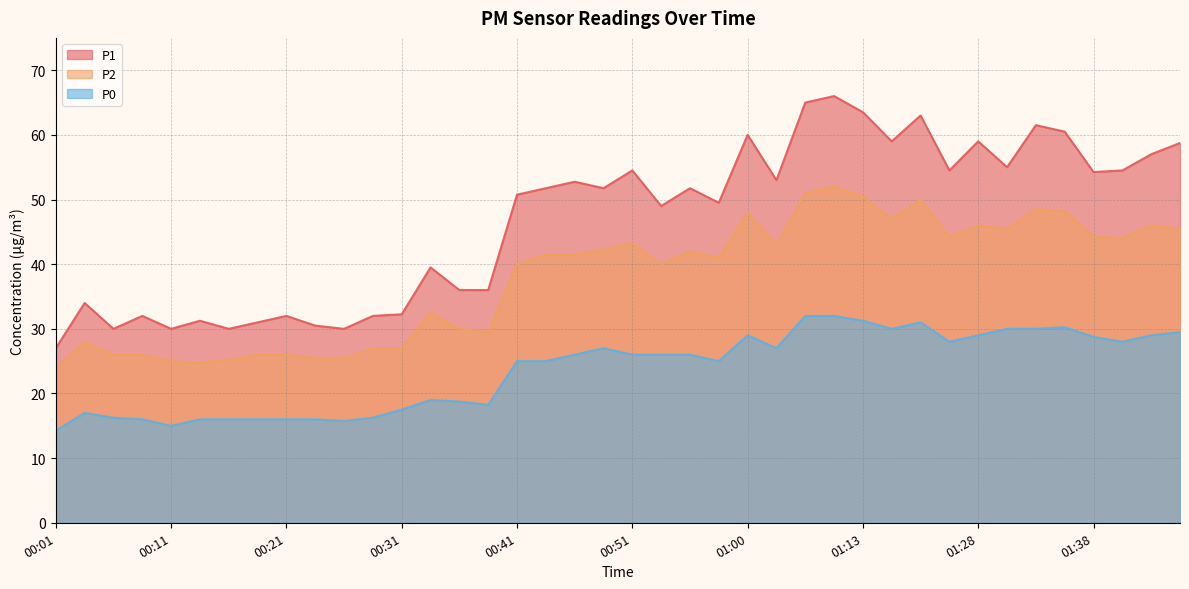

Is the value of P1 at 01:31 greater than the value of P2 at 01:00?

Yes